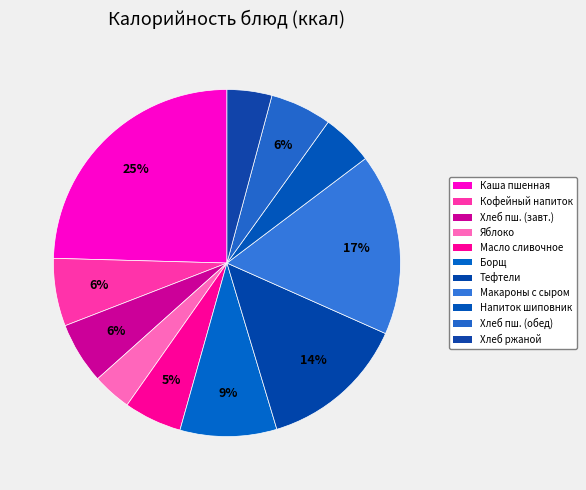

Which category has the biggest portion of the pie?

Каша пшенная рассыпчатая